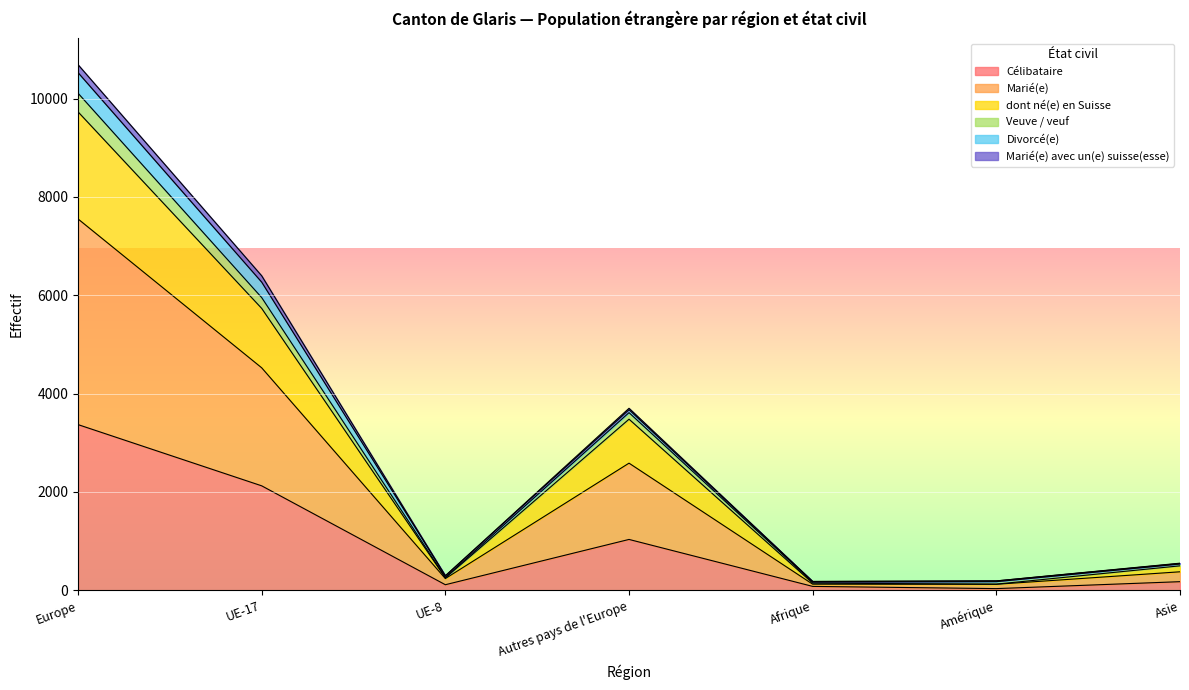

Where is the first local maximum for Marié(e)?

Autres pays de l'Europe